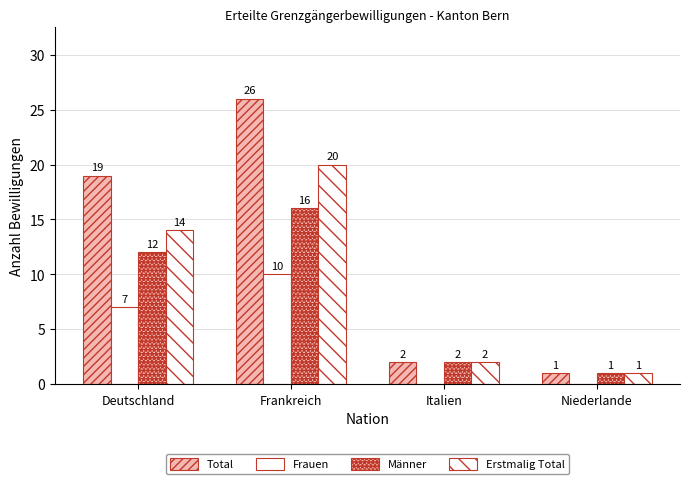

What is the difference between the highest and lowest values at Deutschland?

12